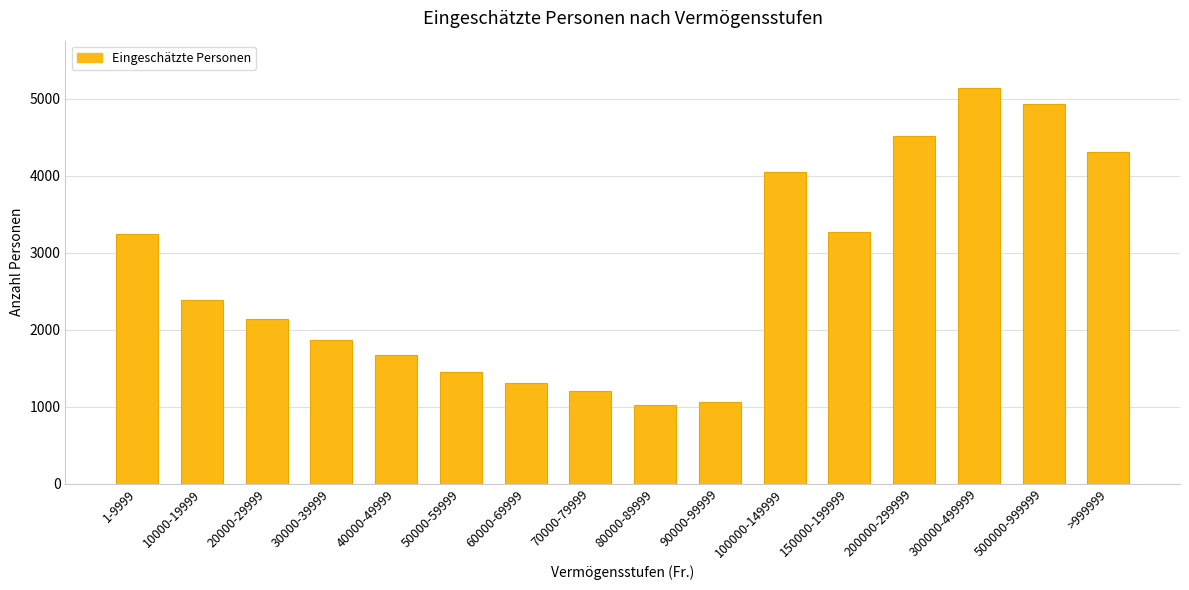

What is the label of the 8th bar from the right?

80000-89999